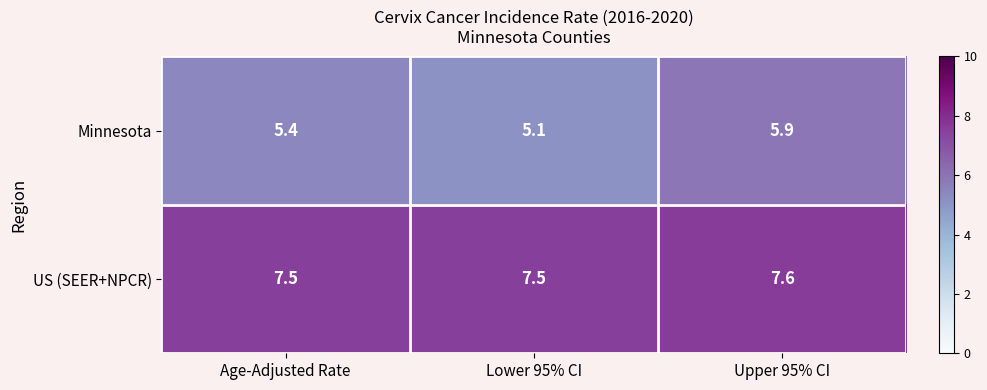

Reading left to right, what are all the values shown in this chart?

Minnesota: Age-Adjusted Rate=5.4	Lower 95% CI=5.1	Upper 95% CI=5.9
US (SEER+NPCR): Age-Adjusted Rate=7.5	Lower 95% CI=7.5	Upper 95% CI=7.6